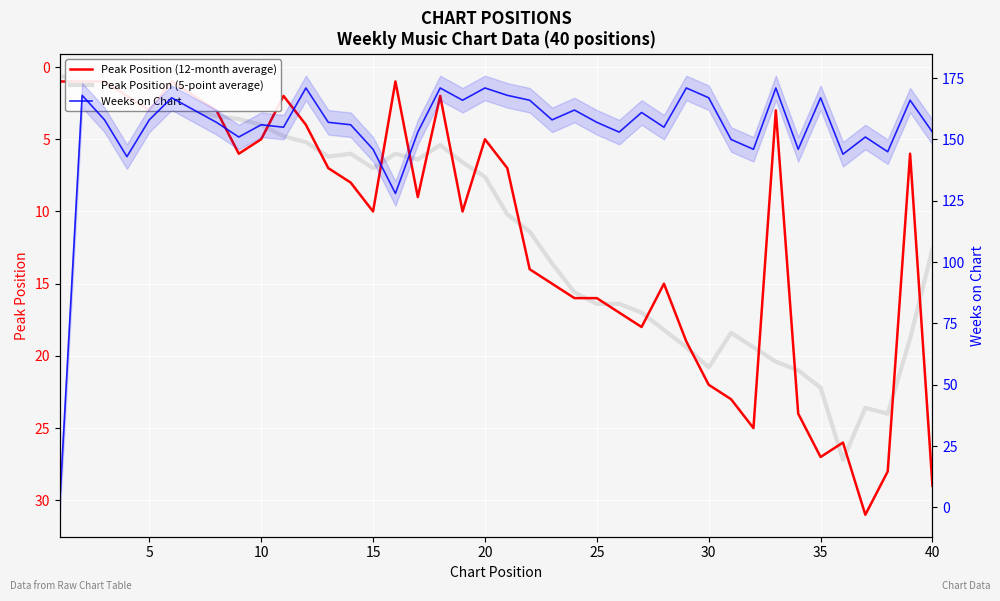

After their last crossing, which series has the higher values: Peak Position (12-month average) or Peak Position (5-point average)?

Peak Position (12-month average)